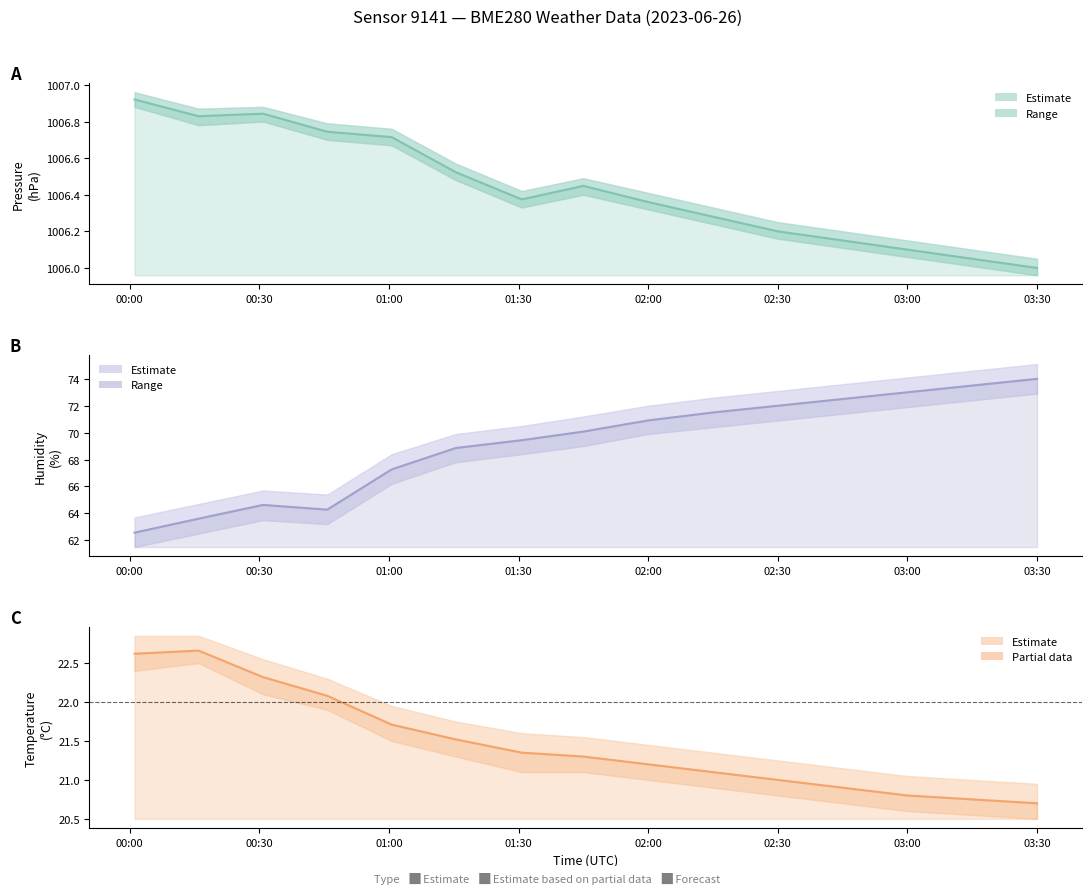

At which category does the chart reach its minimum across all series?

03:30